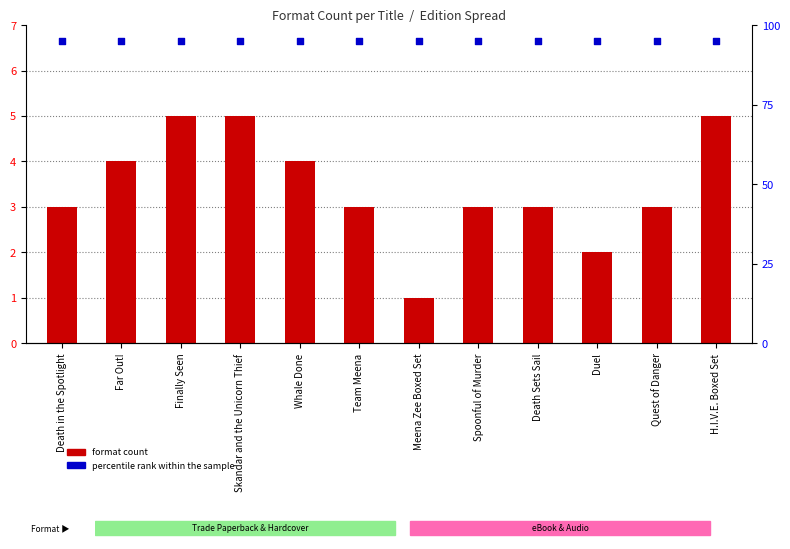

Is the value of percentile rank within the sample at Death in the Spotlight greater than the value of format count at Death in the Spotlight?

Yes